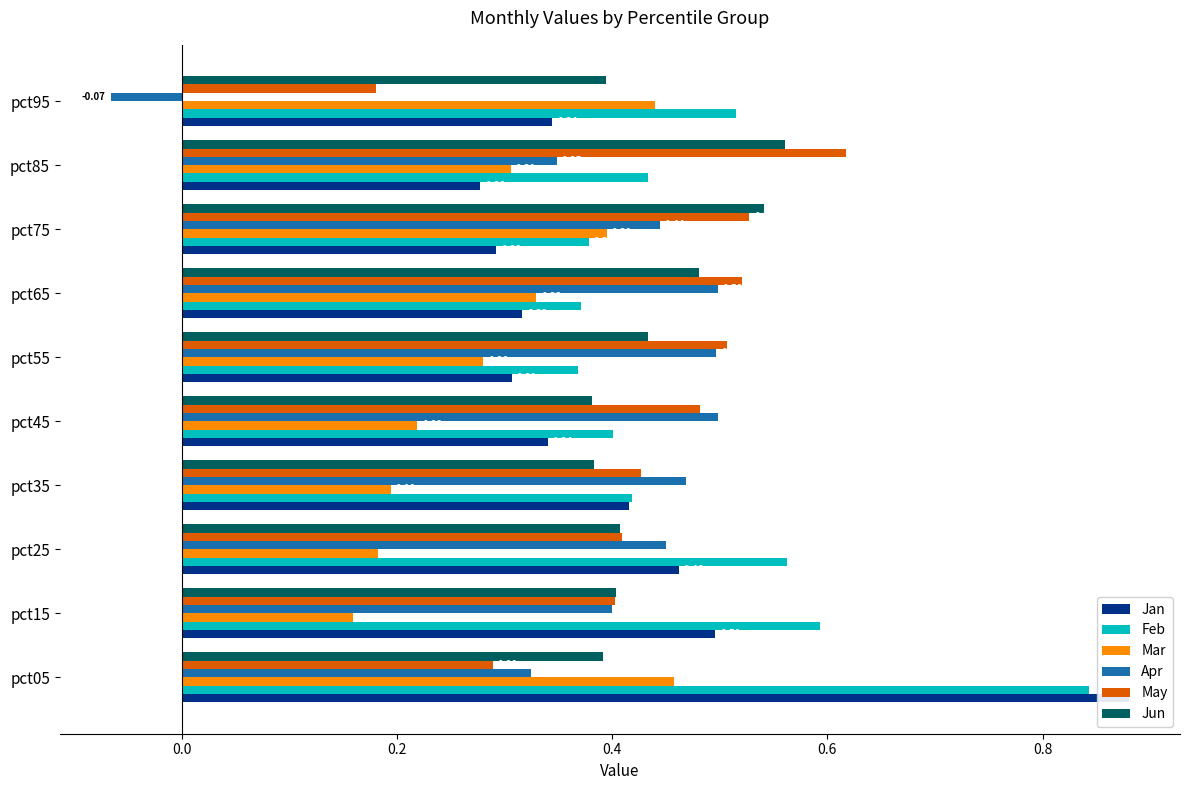

Is it true that Mar equals 0.5 at pct85?

False